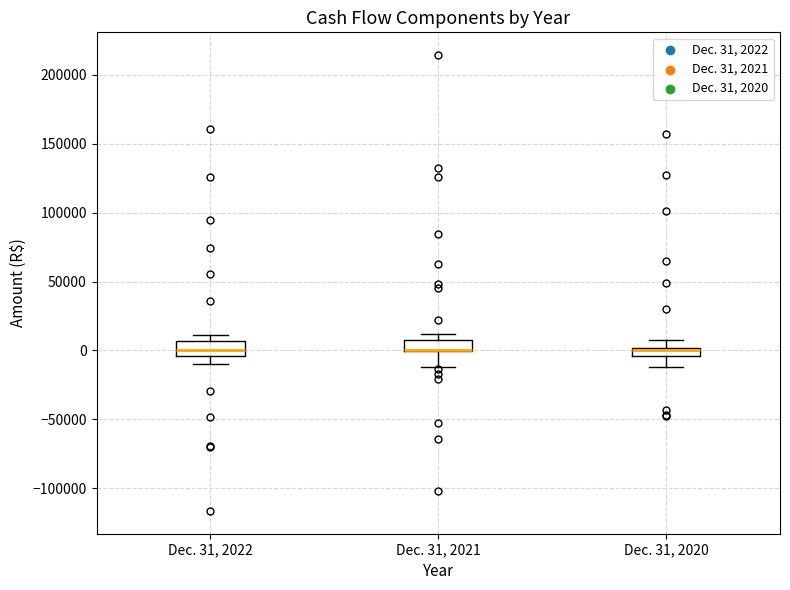

Where does the lower whisker of the box for Dec. 31, 2021 end on the y-axis? The values are not printed on the chart, so give them approximately, as read against the axis.

-10000